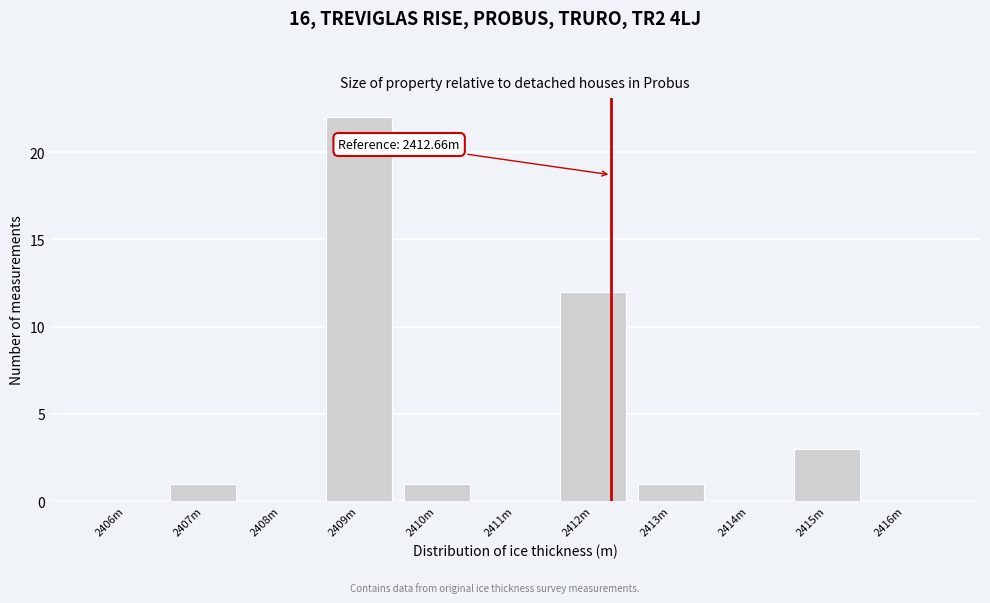

Reading right to left, extract all data points from this chart.

2416m=0	2415m=3	2414m=0	2413m=1	2412m=12	2411m=0	2410m=1	2409m=22	2408m=0	2407m=1	2406m=0